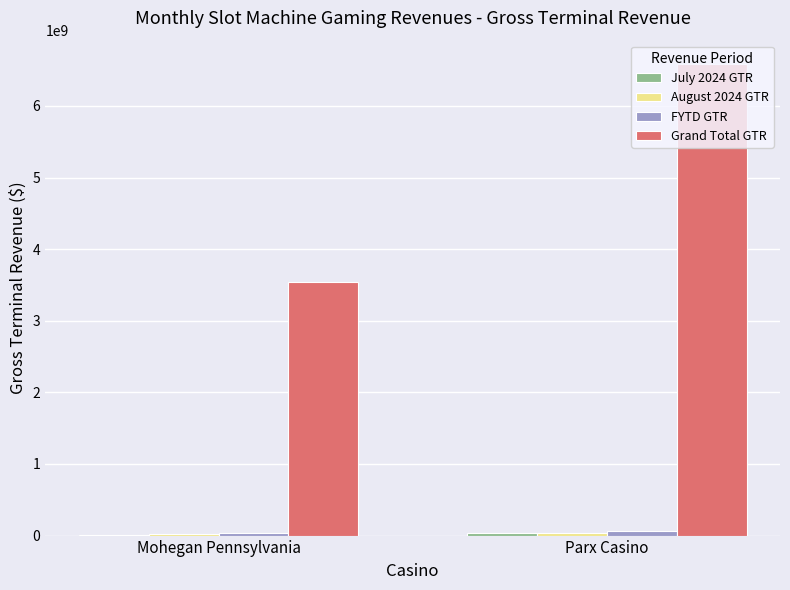

The value of Grand Total GTR at Parx Casino is 11468071047.2. True or false?

False